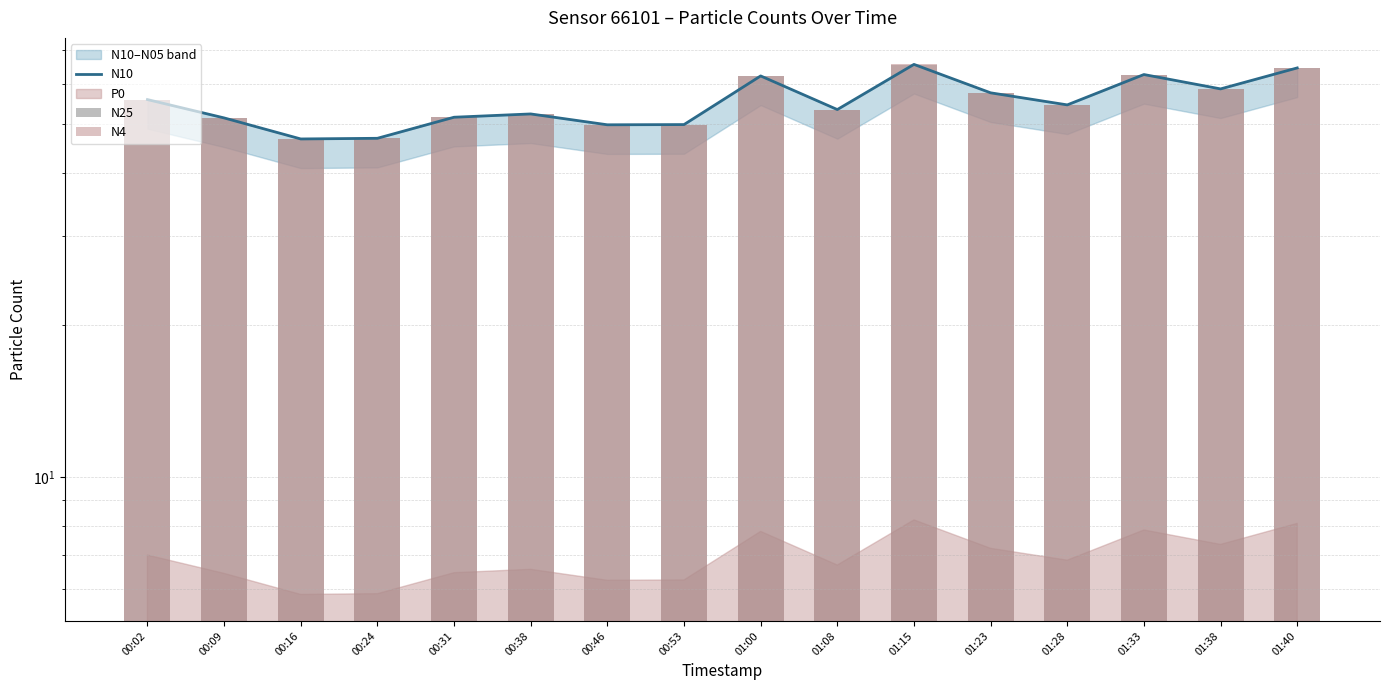

At which category is the sum across all series the highest?

01:15